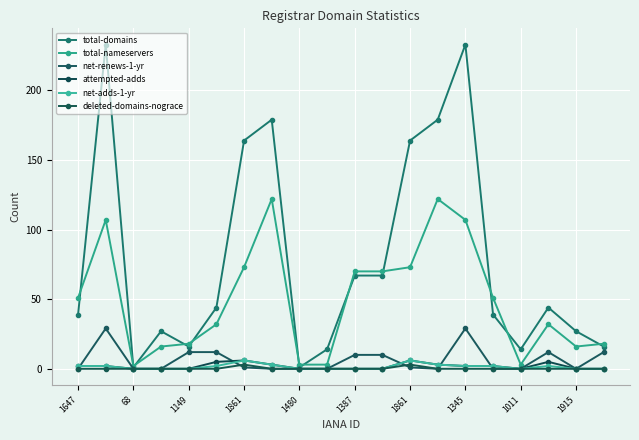

How many distinct data groups are displayed?

6